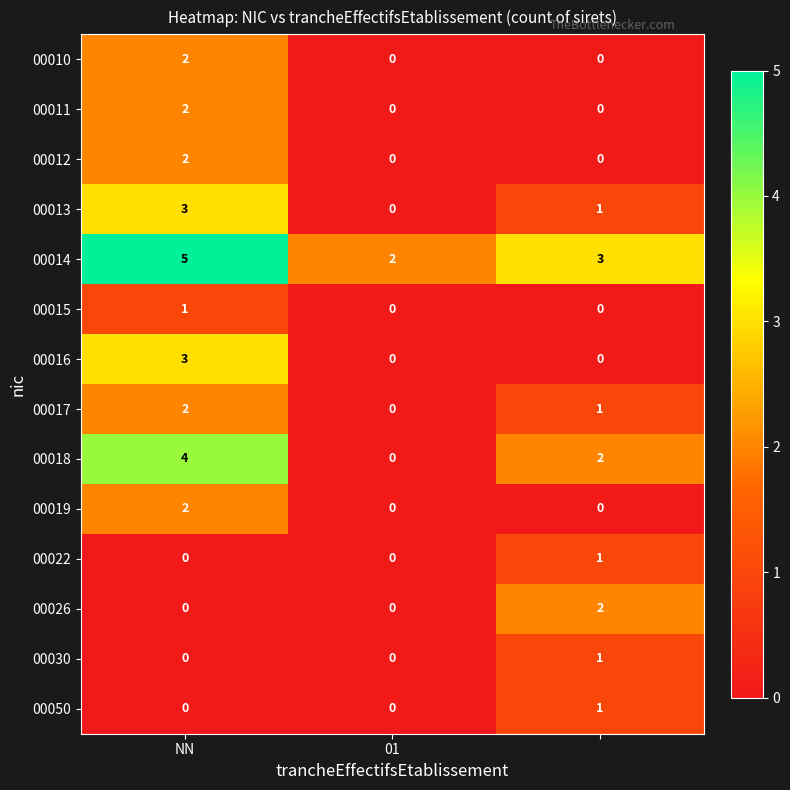

How many 00013 values are between 0 and 3?

3